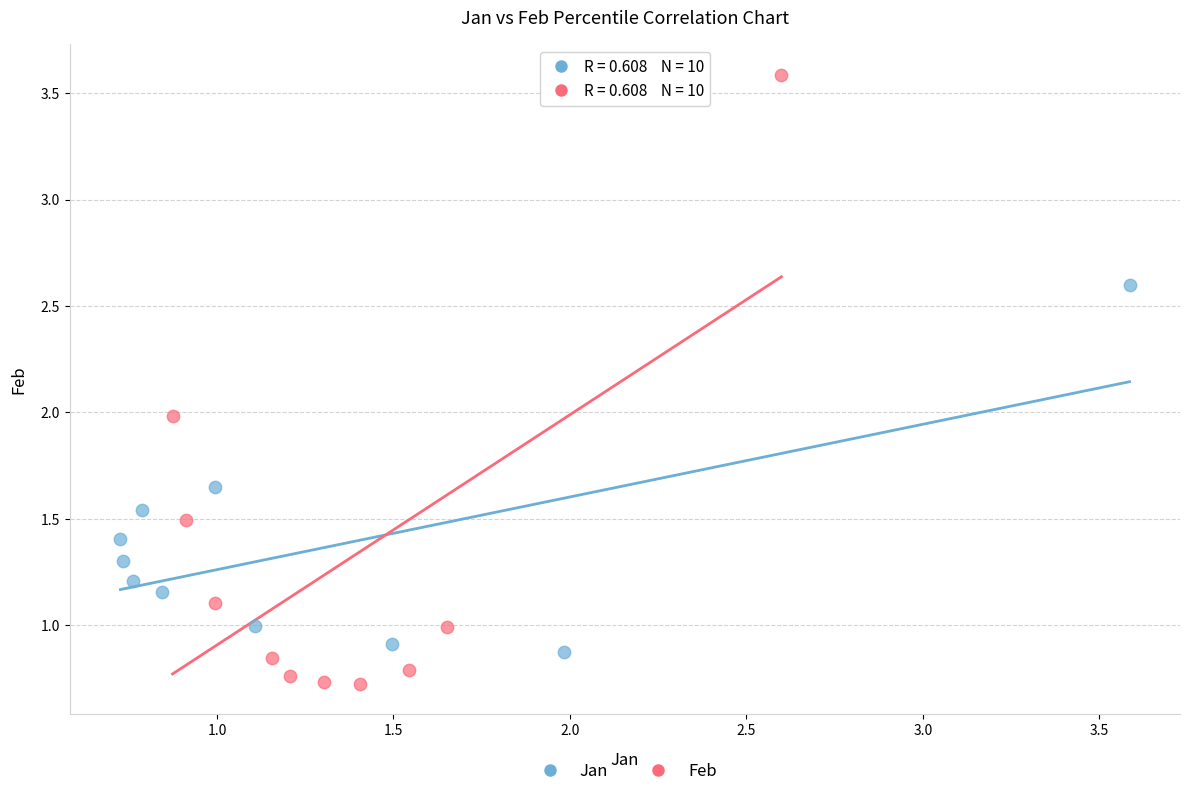

Which series contains the highest Y value?

Feb